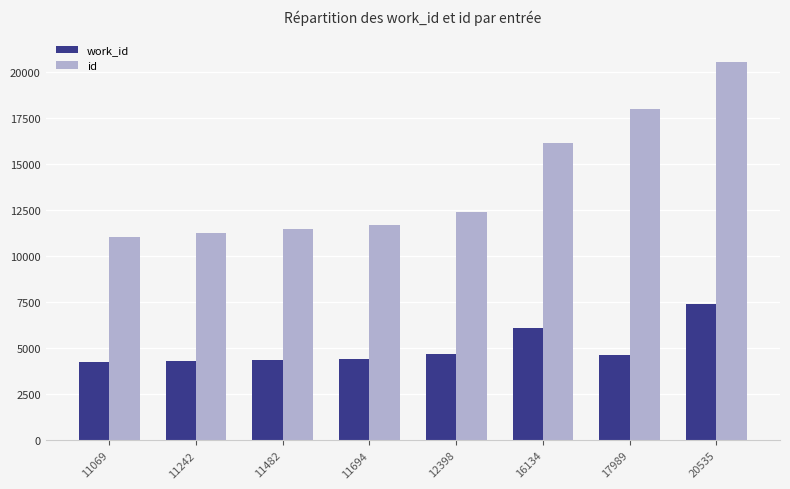

What is the total value across all series at 12398?

17098